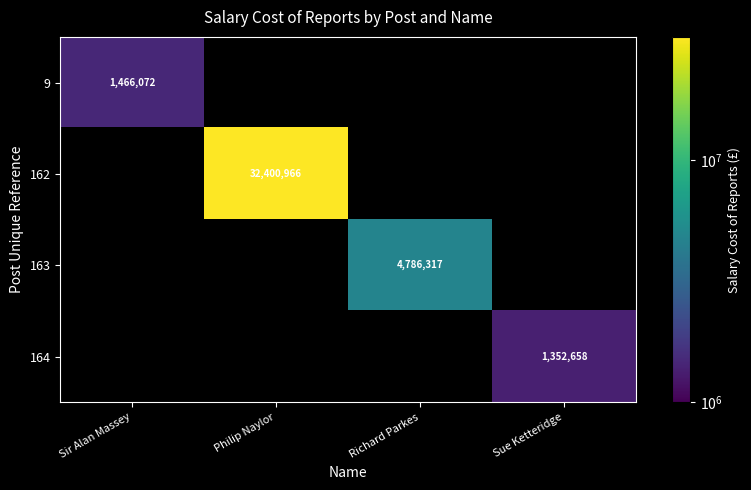

Which category has the lowest value in the 9 series?

Sir Alan Massey